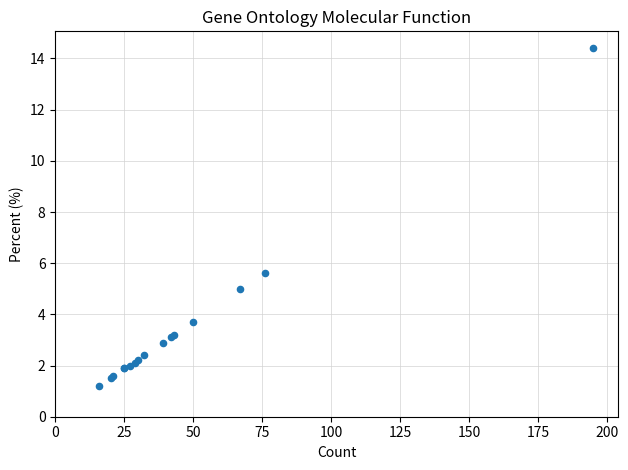

What Y value in the scatter plot is closest to 7?

5.6